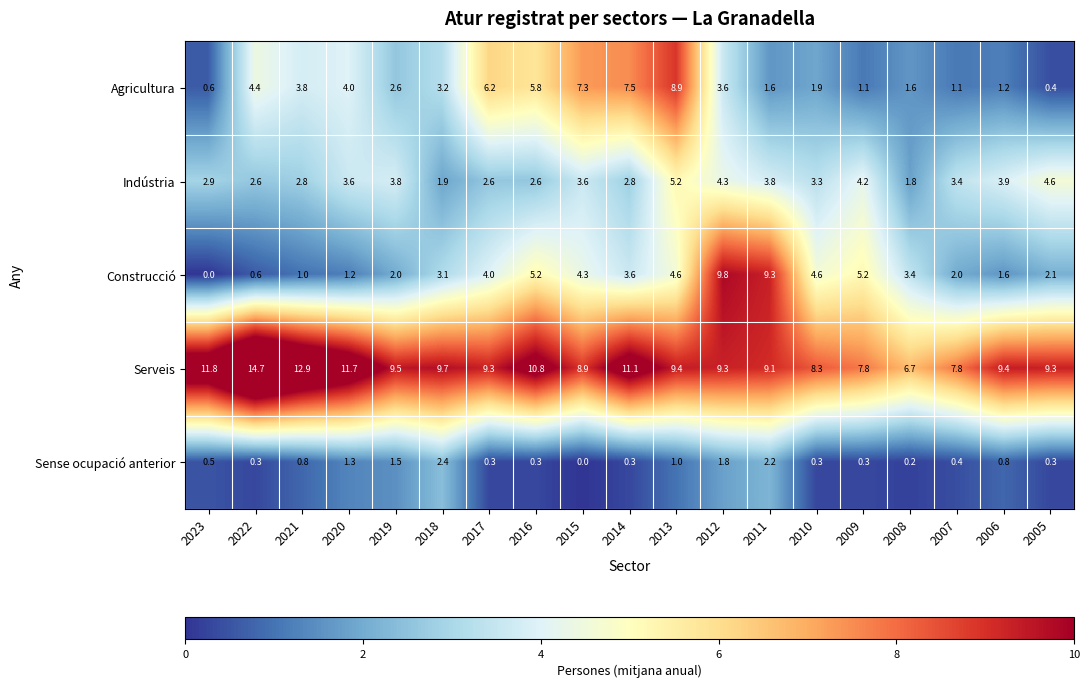

At which label does Serveis first exceed 9?

2023